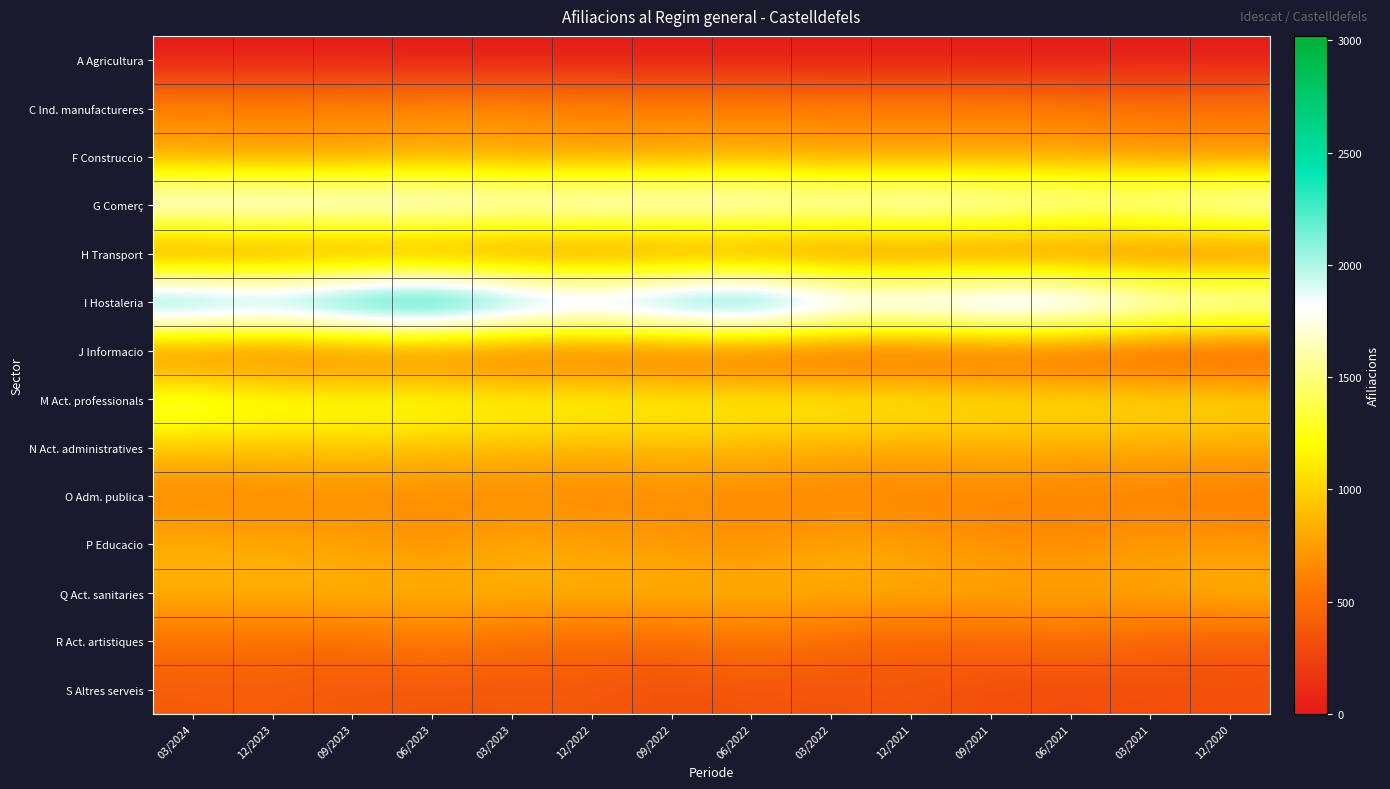

Reading right to left, transcribe all the data shown in this chart.

A Agricultura: 12/2020=5	03/2021=0	06/2021=0	09/2021=0	12/2021=0	03/2022=0	06/2022=0	09/2022=0	12/2022=0	03/2023=0	06/2023=0	09/2023=5	12/2023=5	03/2024=5
C Ind. manufactureres: 12/2020=595	03/2021=590	06/2021=625	09/2021=665	12/2021=665	03/2022=665	06/2022=690	09/2022=685	12/2022=695	03/2023=730	06/2023=725	09/2023=705	12/2023=685	03/2024=700
F Construccio: 12/2020=650	03/2021=665	06/2021=735	09/2021=720	12/2021=705	03/2022=715	06/2022=750	09/2022=715	12/2022=700	03/2023=725	06/2023=730	09/2023=710	12/2023=680	03/2024=720
G Comerç: 12/2020=1985	03/2021=1880	06/2021=1880	09/2021=1960	12/2021=2035	03/2022=1955	06/2022=2050	09/2022=2035	12/2022=2060	03/2023=2005	06/2023=2100	09/2023=2080	12/2023=2125	03/2024=2115
H Transport: 12/2020=315	03/2021=295	06/2021=295	09/2021=305	12/2021=305	03/2022=315	06/2022=340	09/2022=335	12/2022=335	03/2023=340	06/2023=350	09/2023=350	12/2023=350	03/2024=320
I Hostaleria: 12/2020=2090	03/2021=2170	06/2021=2500	09/2021=2515	12/2021=2395	03/2022=2455	06/2022=2875	09/2022=2720	12/2022=2490	03/2023=2675	06/2023=3020	09/2023=2865	12/2023=2585	03/2024=2740
J Informacio: 12/2020=190	03/2021=225	06/2021=230	09/2021=275	12/2021=230	03/2022=230	06/2022=250	09/2022=265	12/2022=295	03/2023=285	06/2023=325	09/2023=320	12/2023=325	03/2024=335
M Act. professionals: 12/2020=1110	03/2021=1125	06/2021=1160	09/2021=1140	12/2021=1225	03/2022=1225	06/2022=1250	09/2022=1250	12/2022=1295	03/2023=1285	06/2023=1355	09/2023=1355	12/2023=1375	03/2024=1515
N Act. administratives: 12/2020=780	03/2021=805	06/2021=785	09/2021=835	12/2021=780	03/2022=830	06/2022=845	09/2022=875	12/2022=845	03/2023=885	06/2023=900	09/2023=950	12/2023=920	03/2024=935
O Adm. publica: 12/2020=590	03/2021=595	06/2021=630	09/2021=620	12/2021=620	03/2022=615	06/2022=650	09/2022=655	12/2022=635	03/2023=640	06/2023=640	09/2023=650	12/2023=625	03/2024=615
P Educacio: 12/2020=700	03/2021=745	06/2021=650	09/2021=690	12/2021=745	03/2022=795	06/2022=670	09/2022=735	12/2022=760	03/2023=810	06/2023=695	09/2023=780	12/2023=800	03/2024=840
Q Act. sanitaries: 12/2020=890	03/2021=805	06/2021=820	09/2021=825	12/2021=840	03/2022=845	06/2022=870	09/2022=865	12/2022=870	03/2023=870	06/2023=865	09/2023=870	12/2023=880	03/2024=860
R Act. artistiques: 12/2020=375	03/2021=435	06/2021=490	09/2021=440	12/2021=420	03/2022=465	06/2022=535	09/2022=460	12/2022=455	03/2023=490	06/2023=565	09/2023=490	12/2023=490	03/2024=505
S Altres serveis: 12/2020=325	03/2021=320	06/2021=295	09/2021=320	12/2021=365	03/2022=340	06/2022=355	09/2022=325	12/2022=375	03/2023=365	06/2023=360	09/2023=370	12/2023=405	03/2024=390